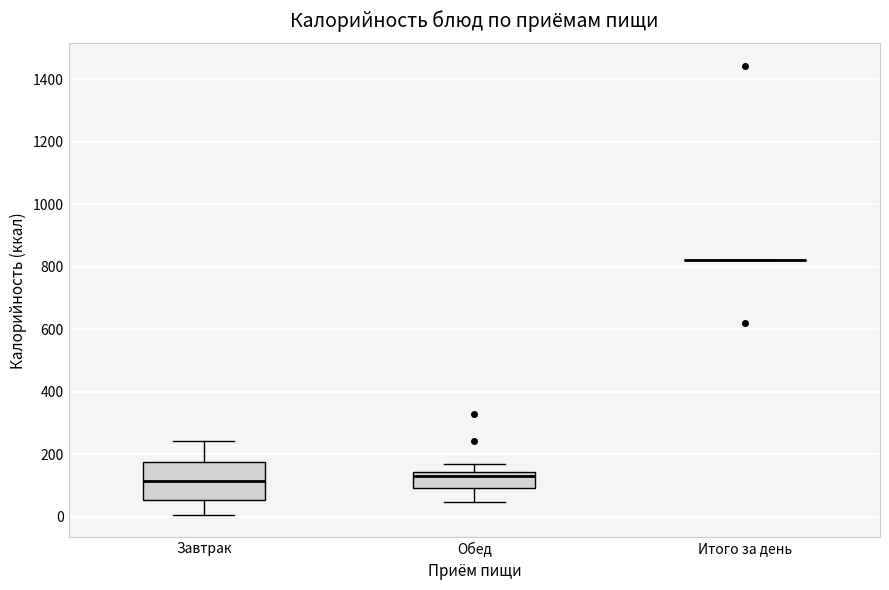

Reading left to right, transcribe this box plot: for each box, give where its median line is, the range the box spans, and where its two whiskers end, as read against the y-axis. The values are not printed on the chart, so give them approximately, as read against the axis.

Завтрак: median 120, box 60 to 180, whiskers 0 to 240
Обед: median 140 (just below the box's upper edge), box 100 to 140, whiskers 40 to 160
Итого за день: box collapsed to a line at 820, whiskers 820 to 820